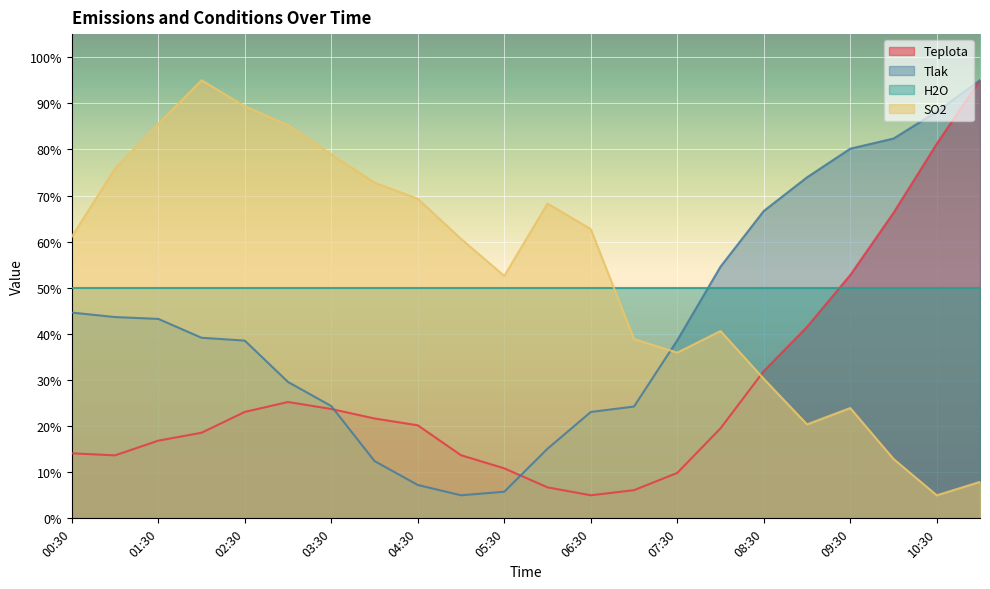

How many data points in Teplota are above 20?

11